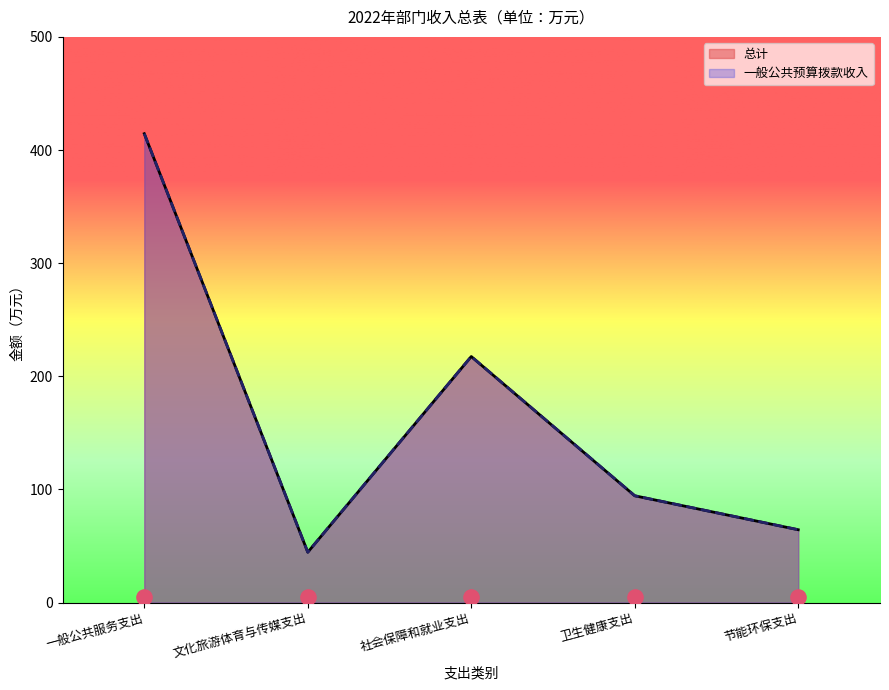

Which series has the widest spread of Y values?

总计